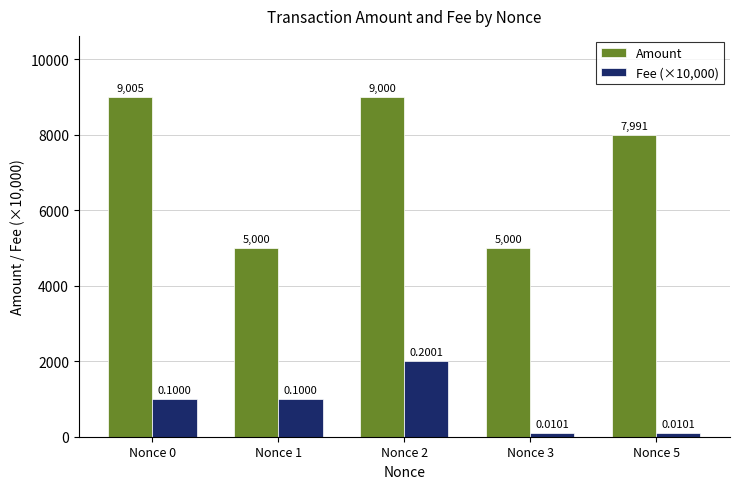

Is it true that Fee (×10,000) equals 2001.0 at Nonce 2?

True